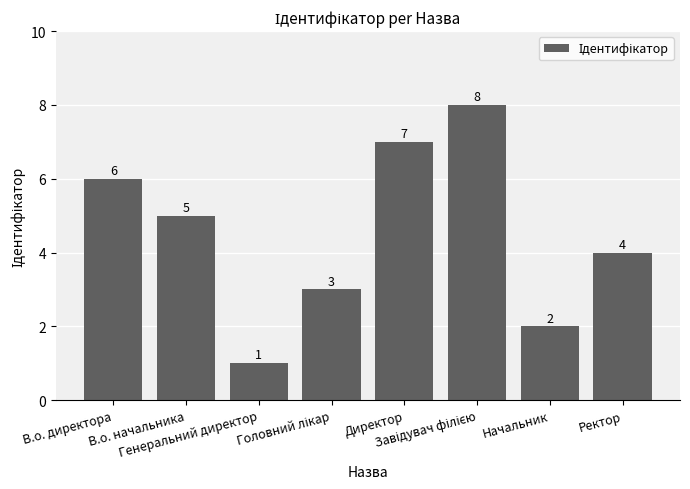

At which category does the chart reach its minimum across all series?

Генеральний директор